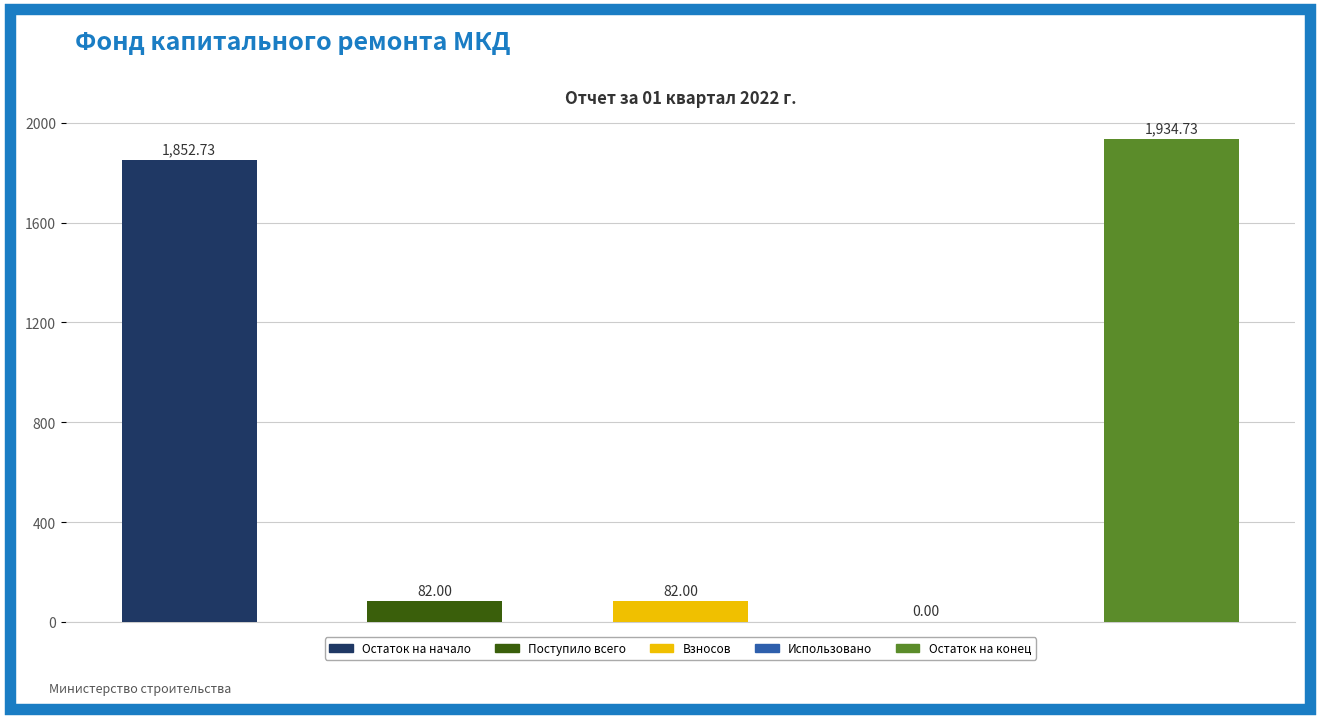

What is the sum of the Итого фонд капитального ремонта values at Взносов and Остаток на конец?

2016.7